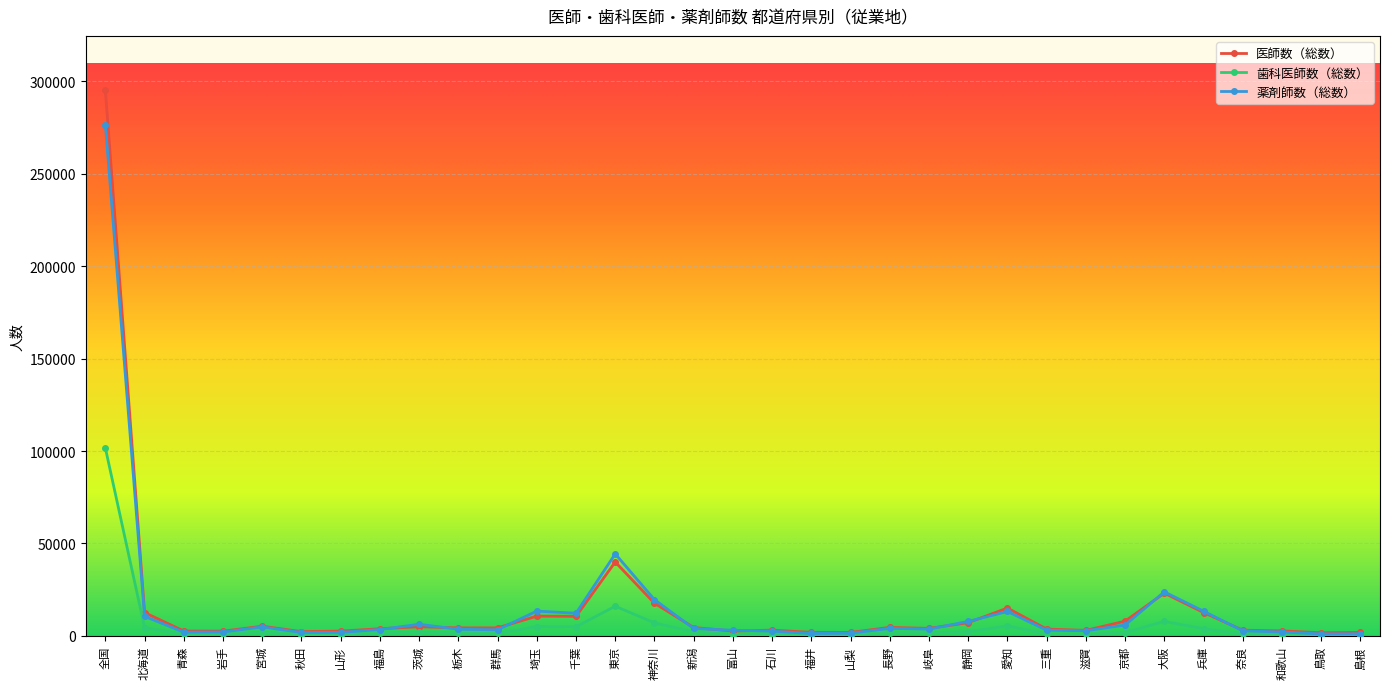

True or false: 薬剤師数（総数） has more than 2 points higher than both neighbors.

True